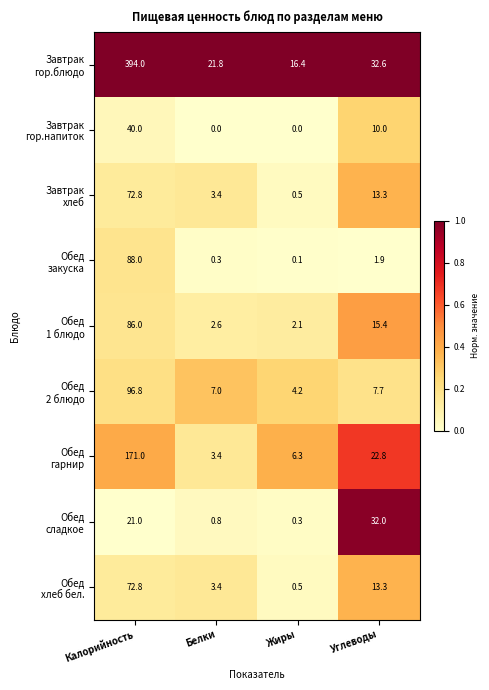

At which category is the sum across all series the highest?

Калорийность